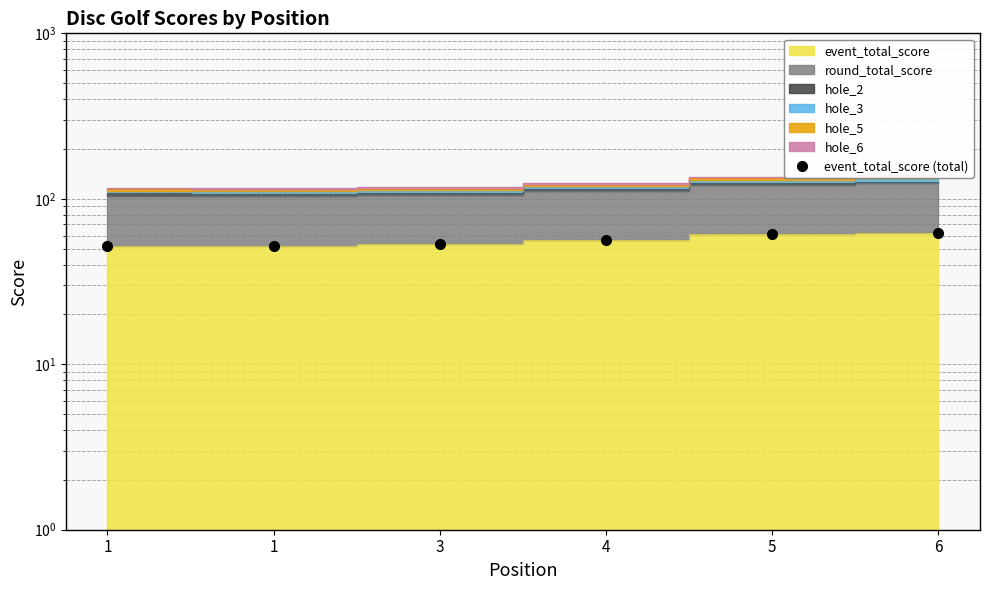

What is the sum of the values at 1 and 1?

104